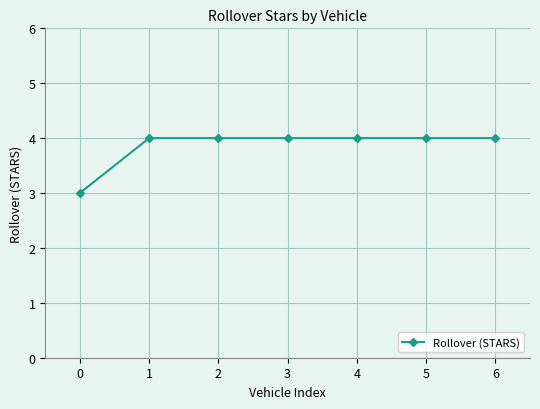

What is the maximum value shown in the chart?

4